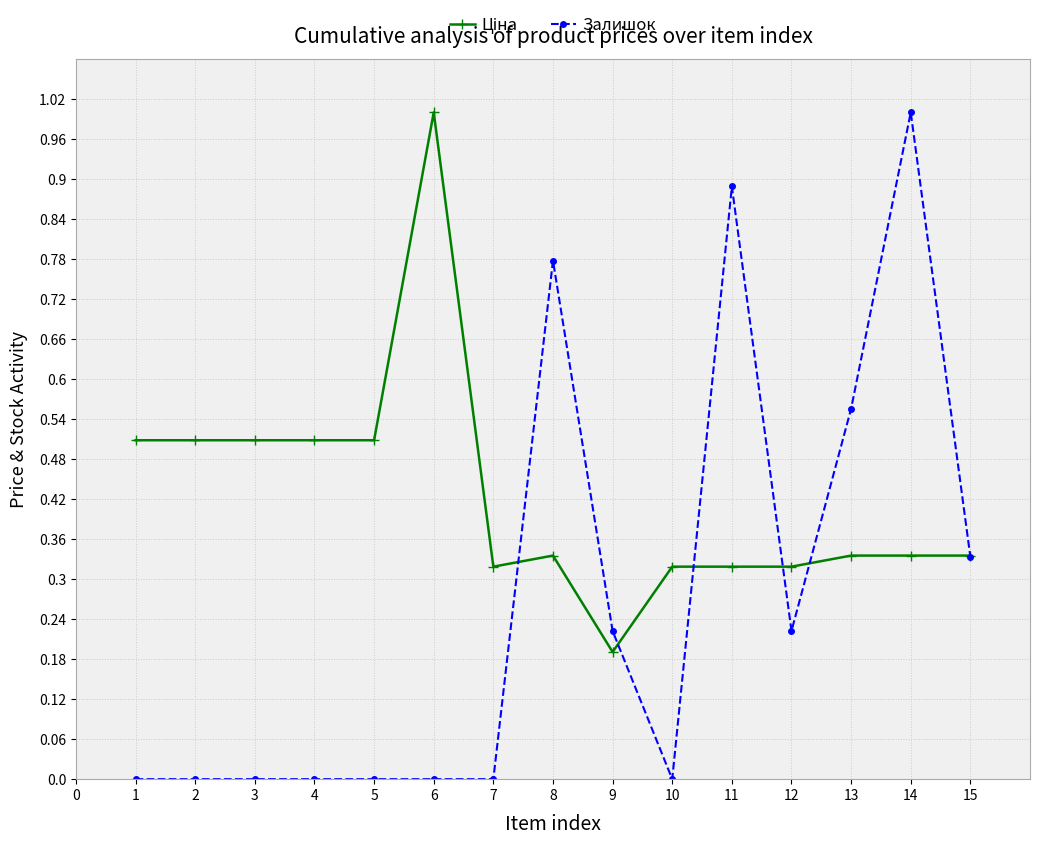

What is the sum of all Залишок values?

4.0